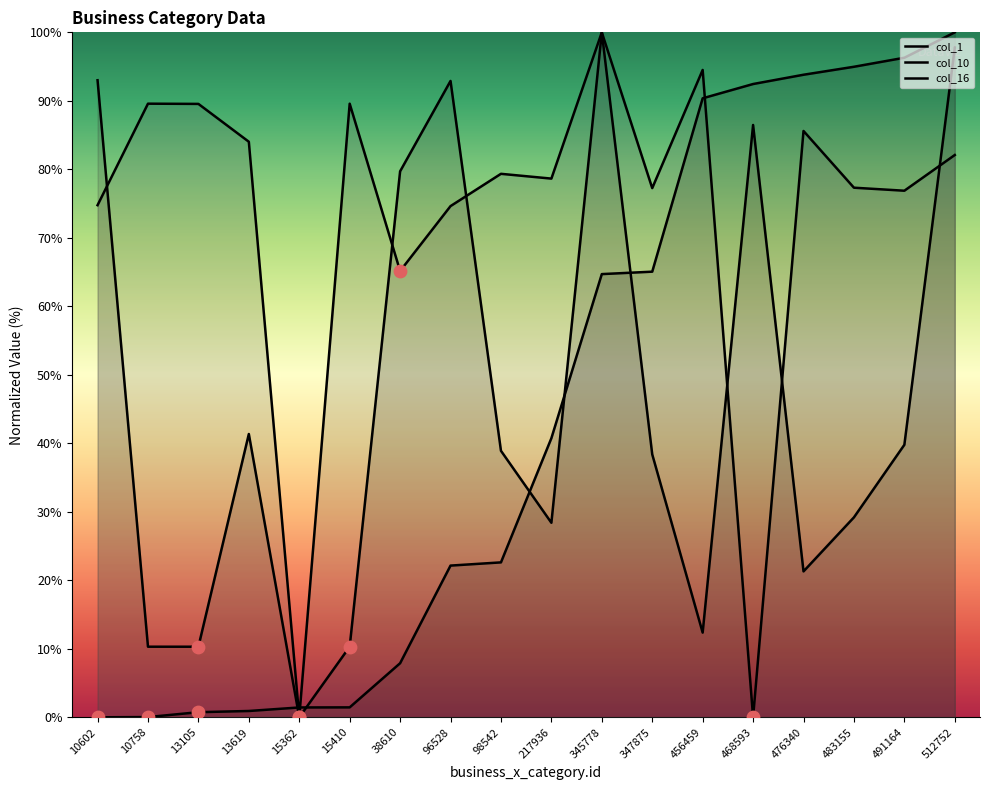

Is the value of col_16 at 10758 greater than the value of col_10 at 345778?

No